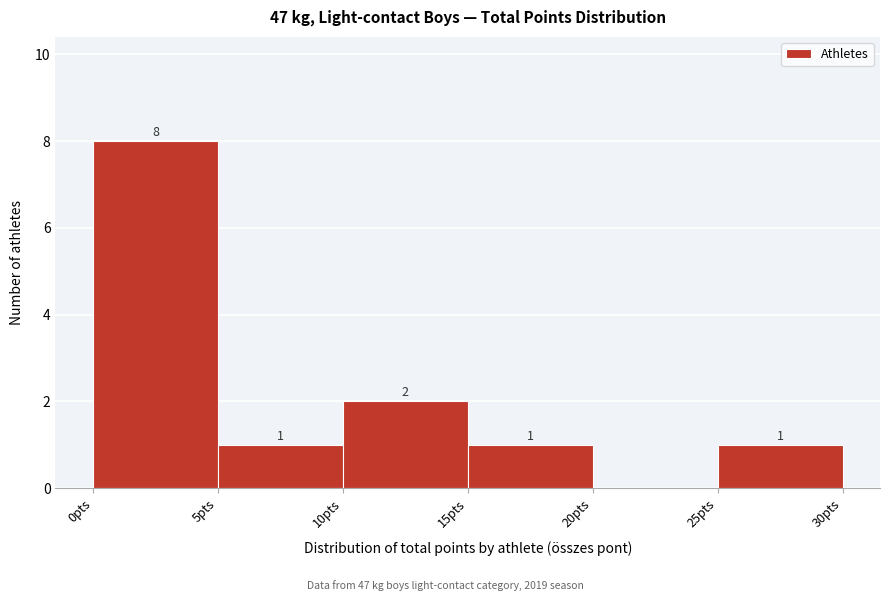

Which range on the x-axis has the tallest bar?

0 to 5